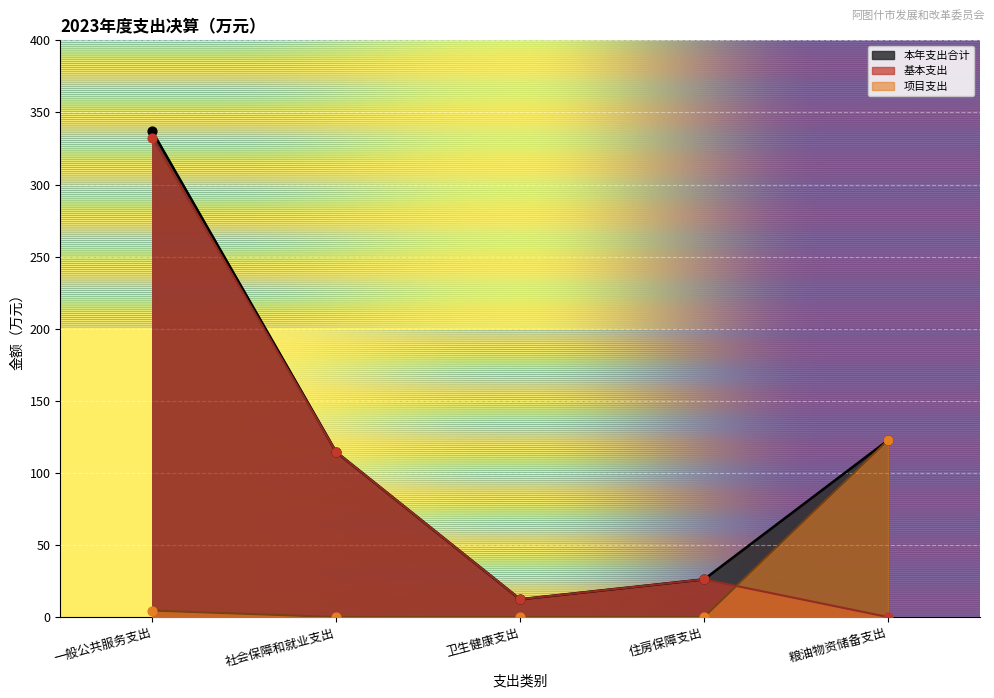

What is the total value across all series at 社会保障和就业支出?

228.9